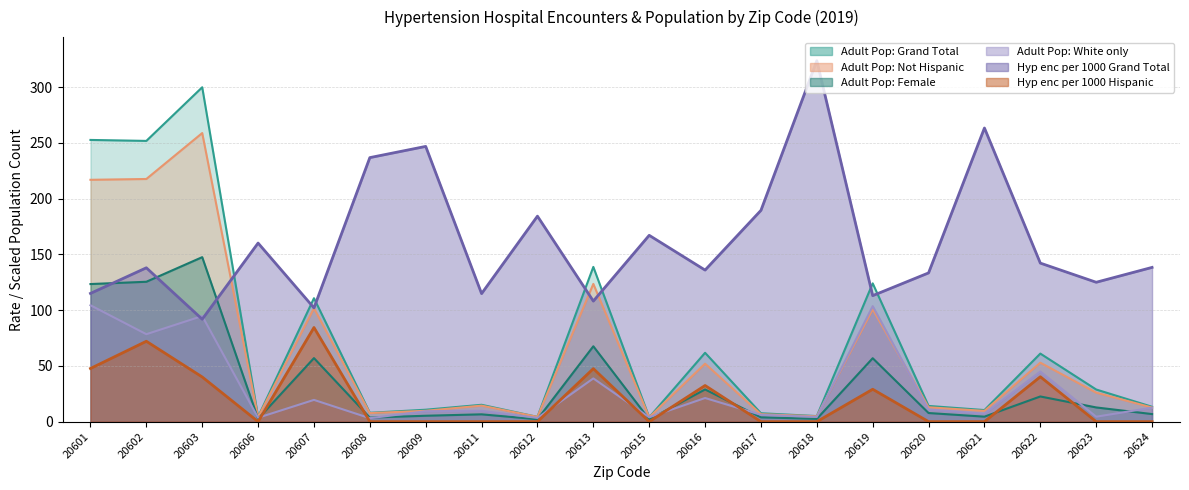

What is the minimum value for Hyp enc per 1000 Grand Total?

91.9